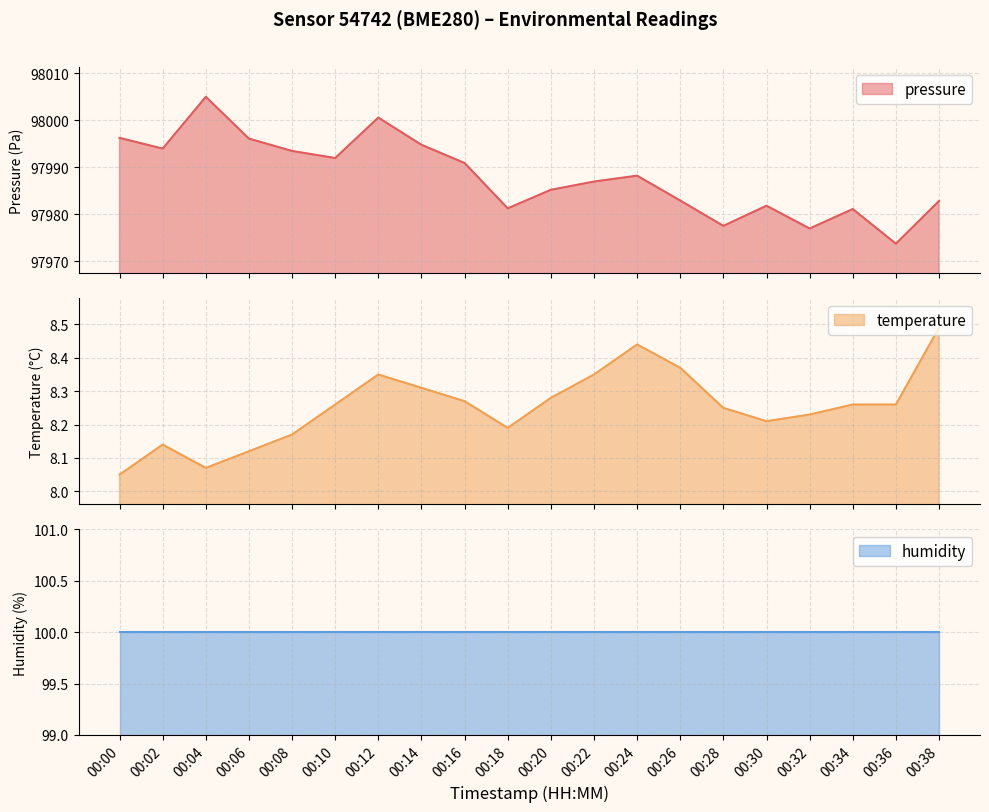

What is the spread (max minus min) of values at 00:24?

97979.8